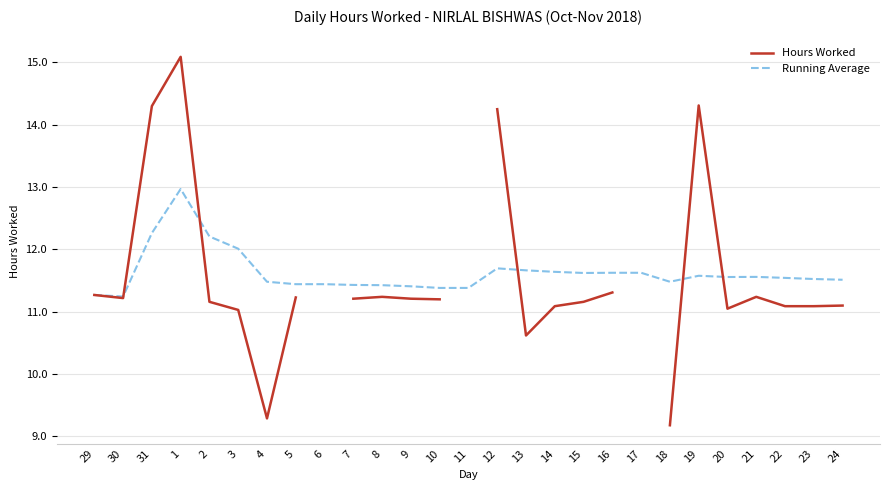

How many lines are shown in the chart?

2